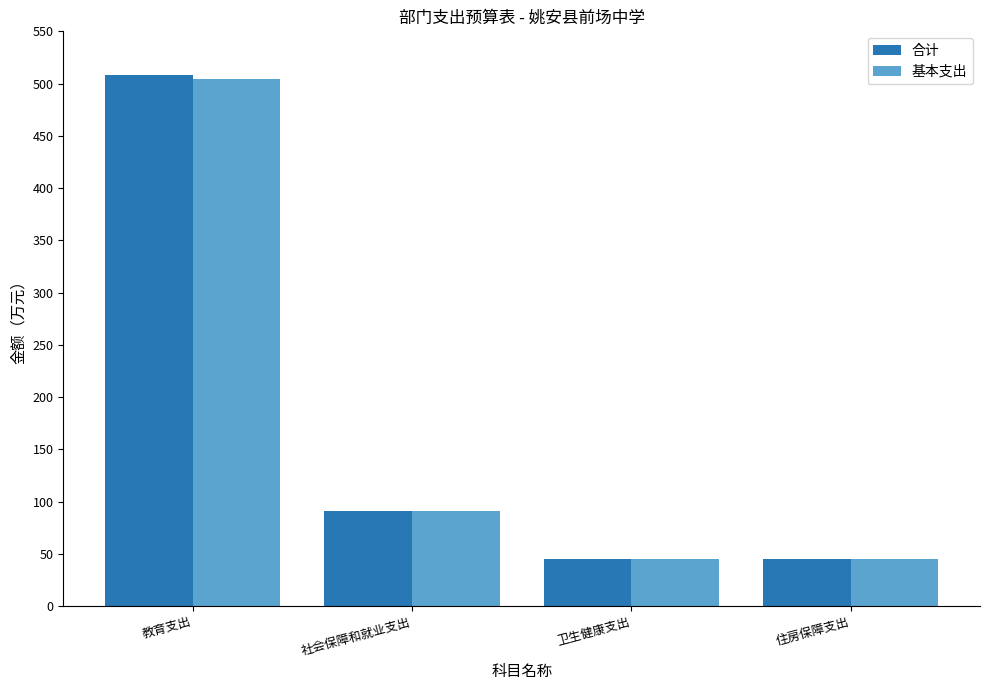

What is the sum of the 基本支出 values at 教育支出 and 住房保障支出?

549.1